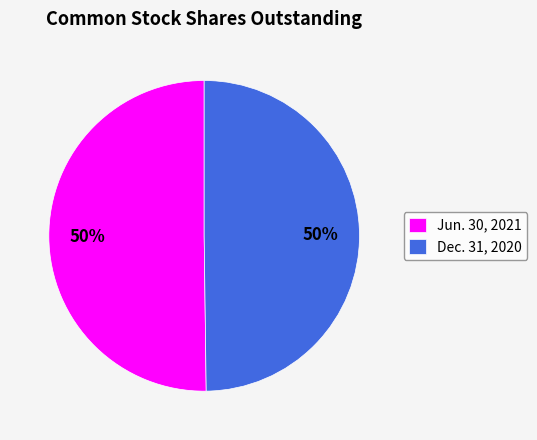

How many segments does this pie chart have?

2